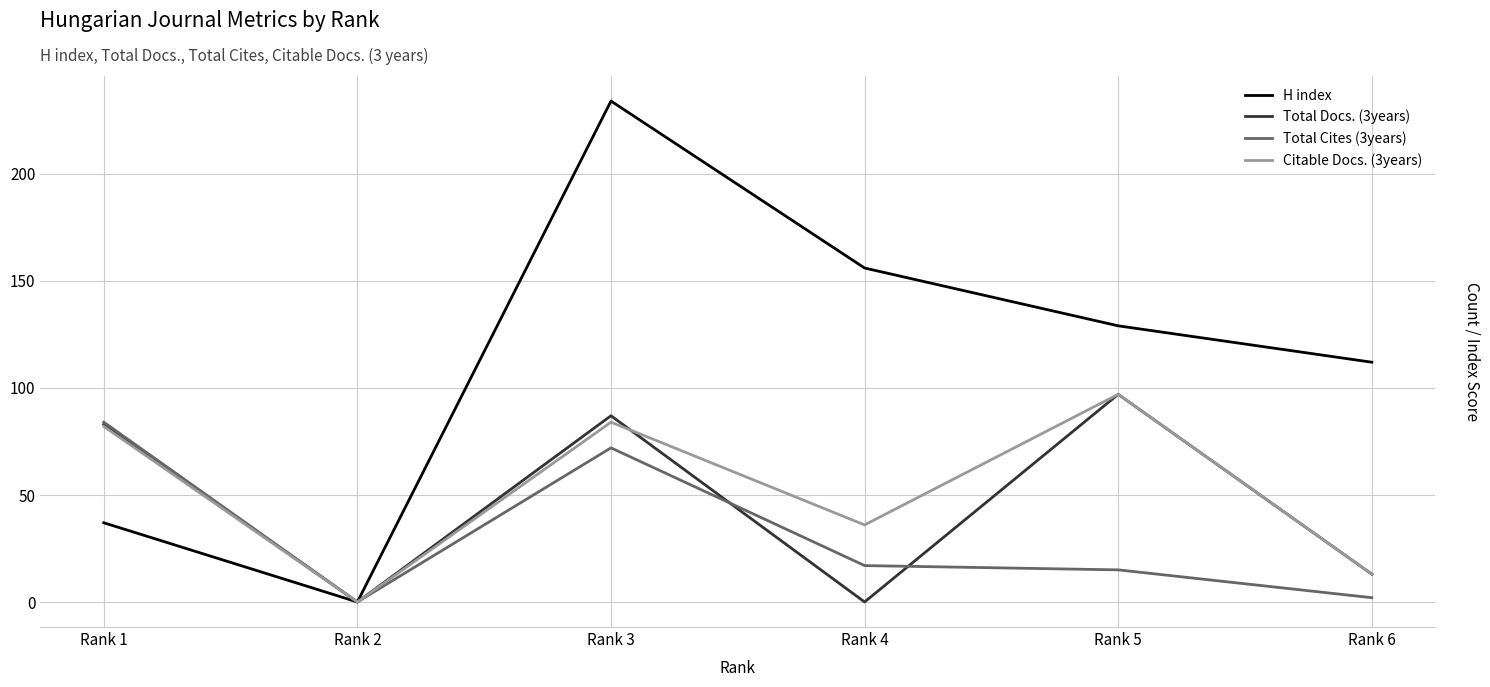

How many categories are shown in the chart?

6